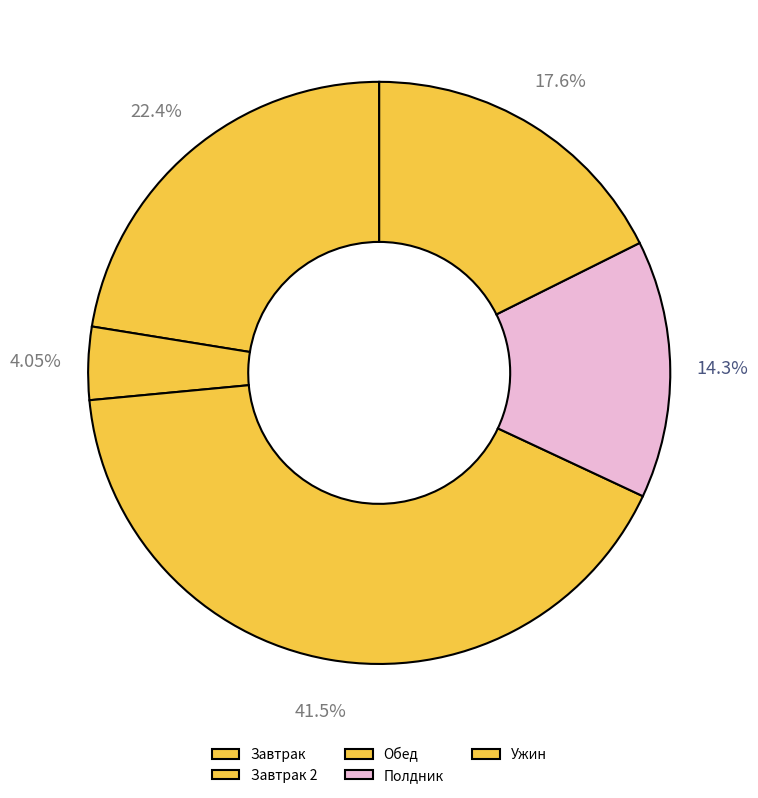

Which slice is the smallest?

Завтрак 2